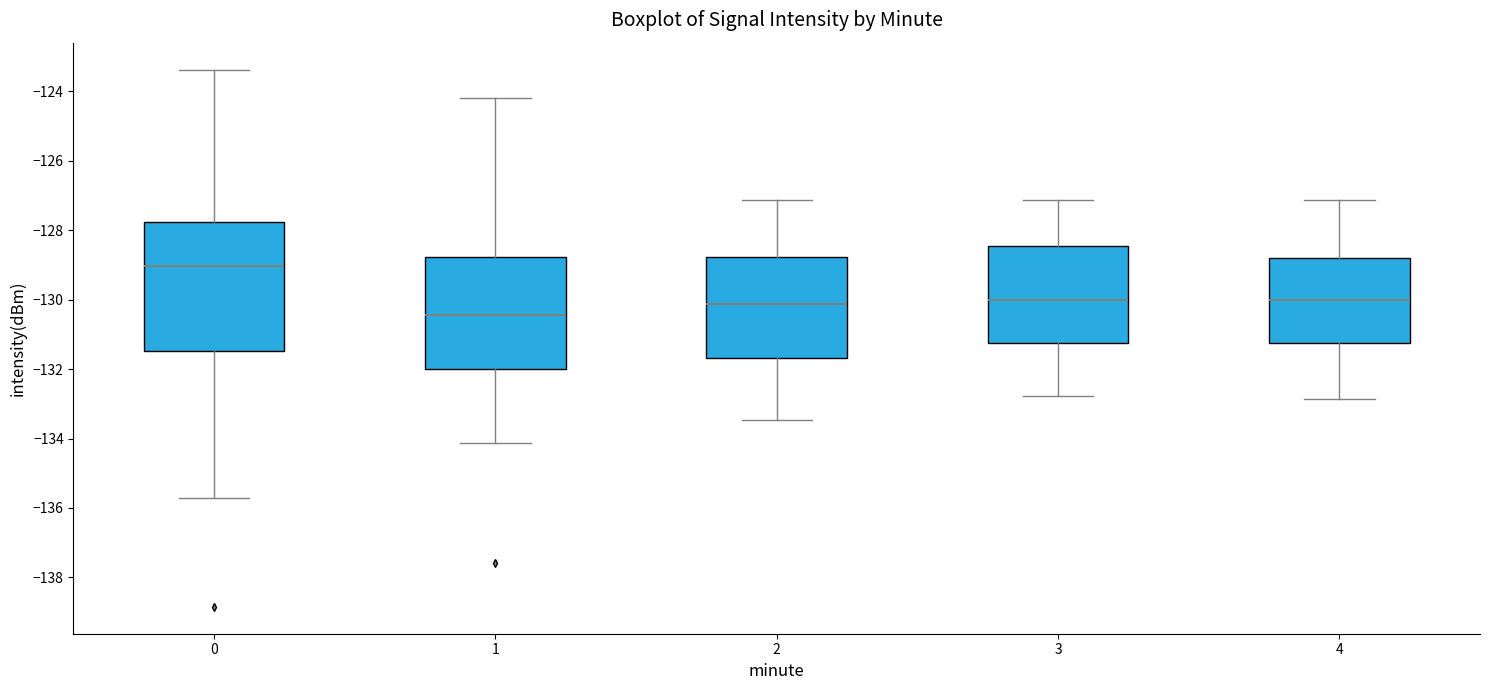

Reading left to right, read every box against the y-axis: the position of its median line, the range the box covers, and the ends of its whiskers. The values are not printed on the chart, so give them approximately, as read against the axis.

0: median -129.0, box -131.4 to -127.8, whiskers -135.8 to -123.4
1: median -130.4, box -132.0 to -128.8, whiskers -134.2 to -124.2
2: median -130.2, box -131.6 to -128.8, whiskers -133.4 to -127.2
3: median -130.0, box -131.2 to -128.4, whiskers -132.8 to -127.2
4: median -130.0, box -131.2 to -128.8, whiskers -132.8 to -127.2